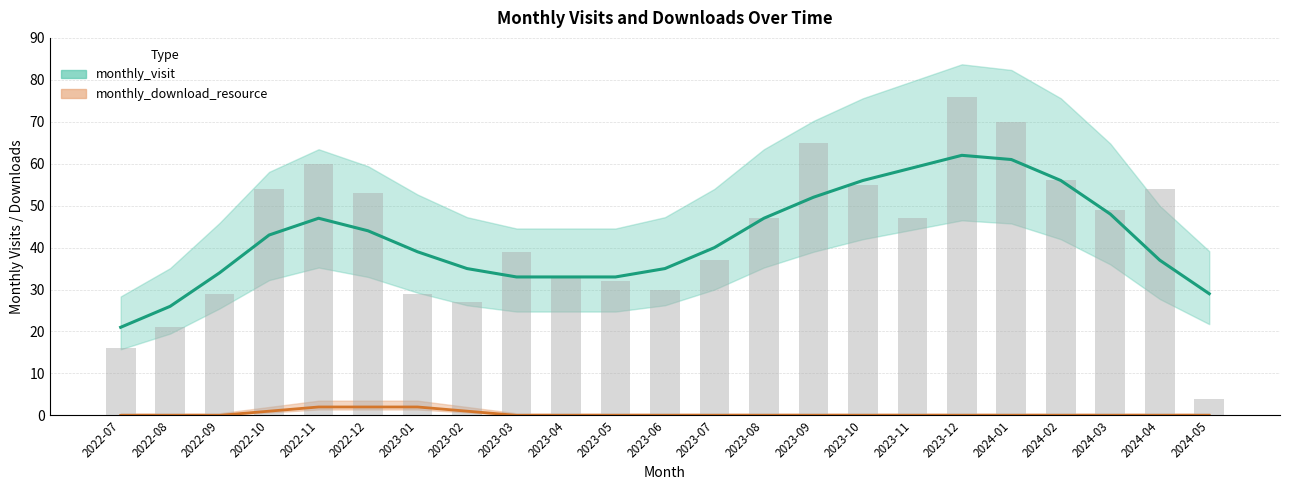

What is the greatest value displayed?

76